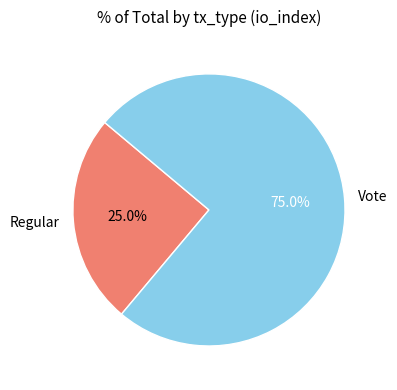

Is Regular the majority of the pie?

No